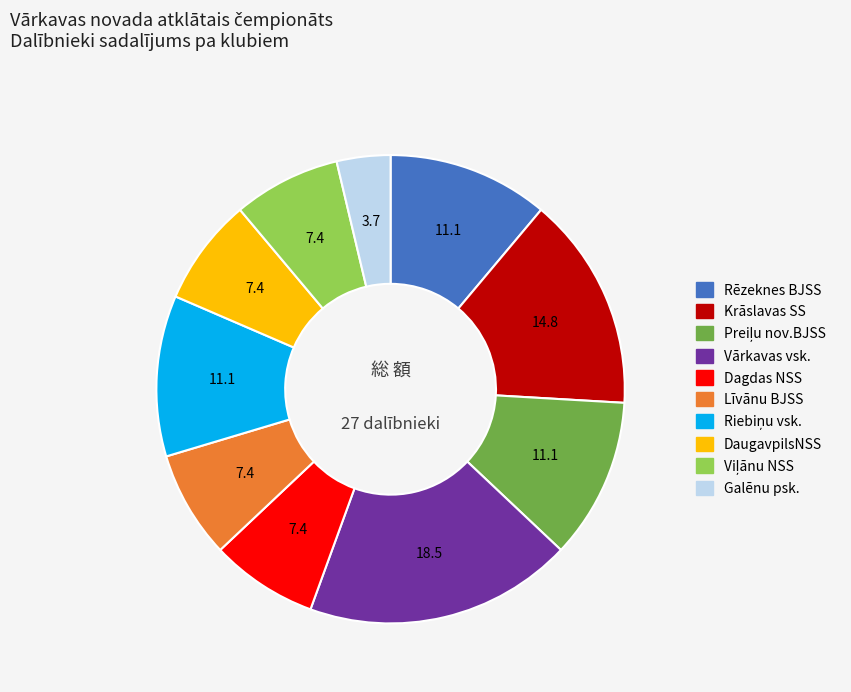

Which slice is the largest?

Vārkavas vsk.